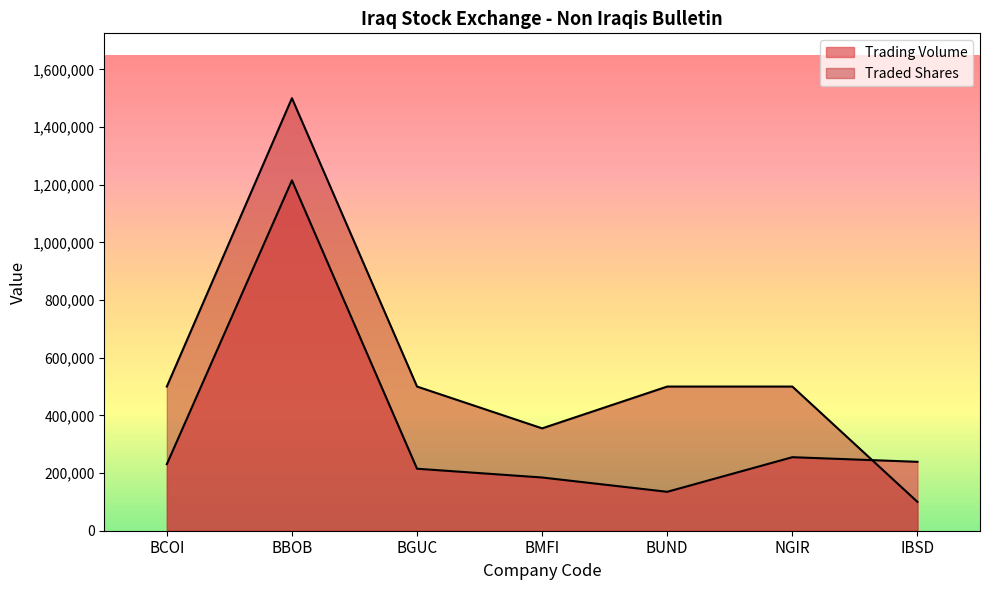

The Trading Volume series shows 255000.0 at NGIR. True or false?

True